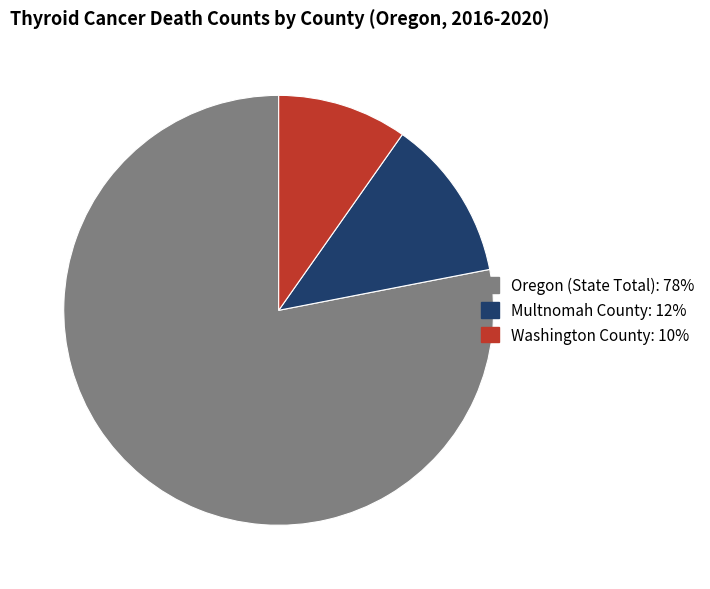

What is the ratio of the value at Oregon (State Total) to the value at Multnomah County?

6.4